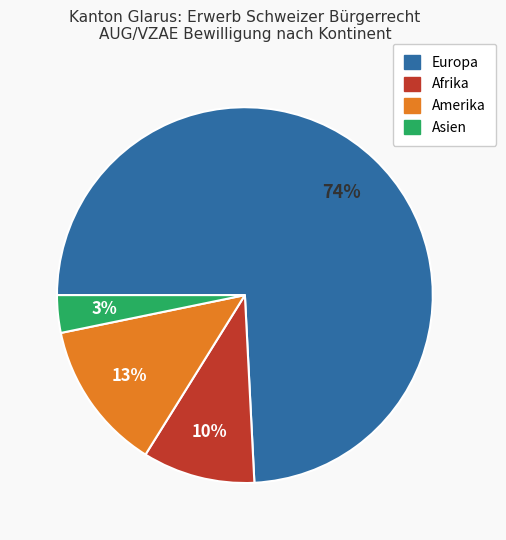

The Amerika slice represents 26% of the pie. True or false?

False